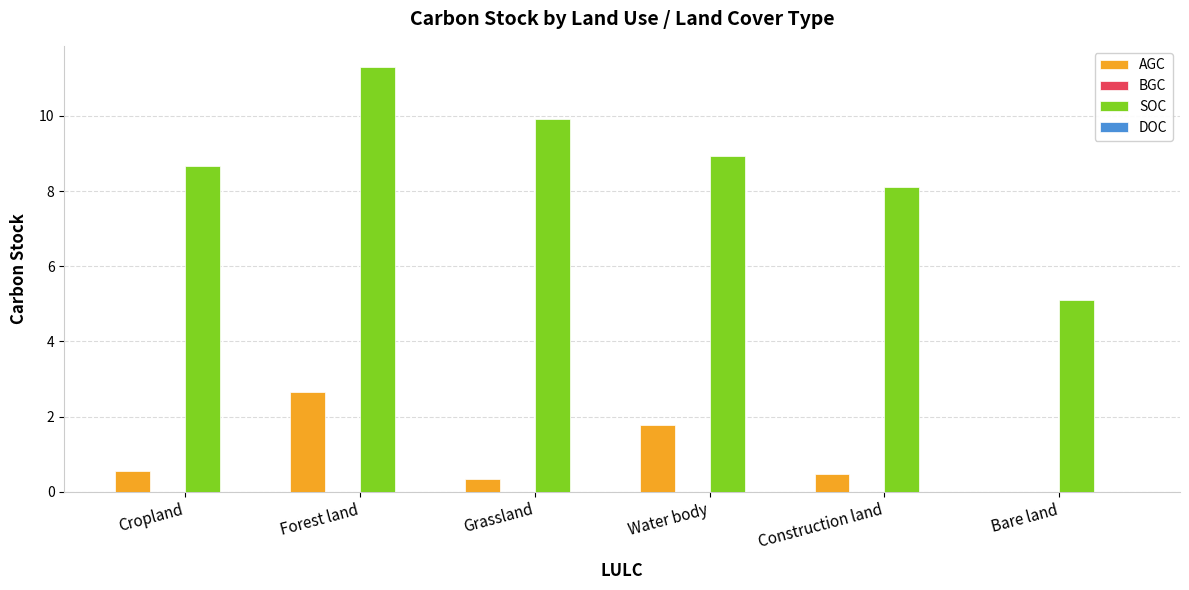

Which series has the widest spread of values?

SOC